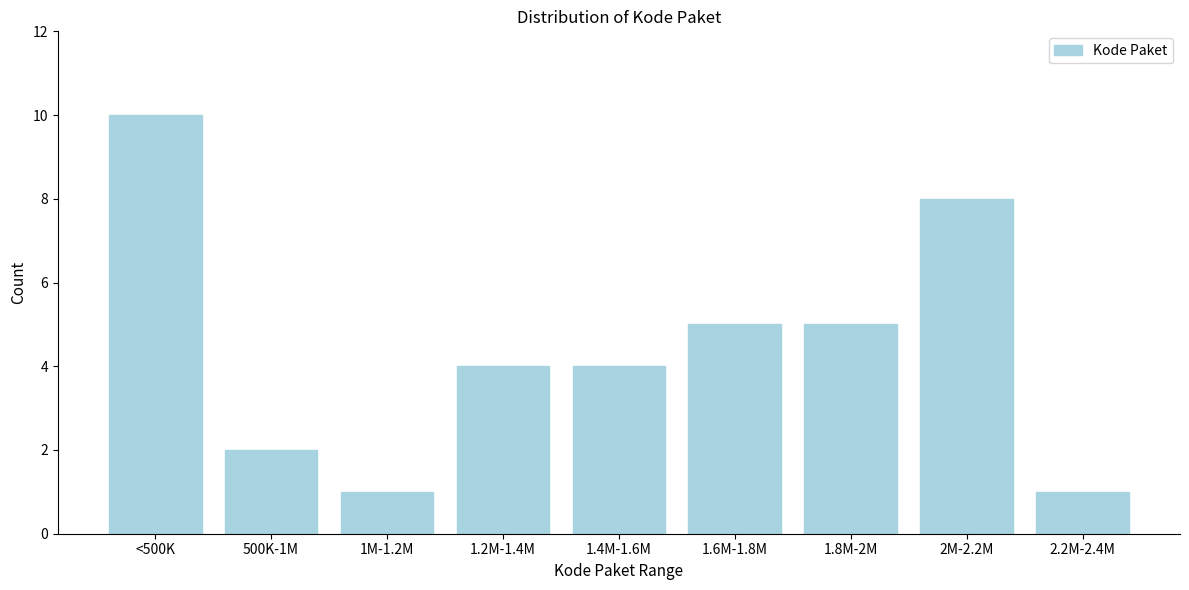

Reading left to right, what are all the values shown in this chart?

10	2	1	4	4	5	5	8	1